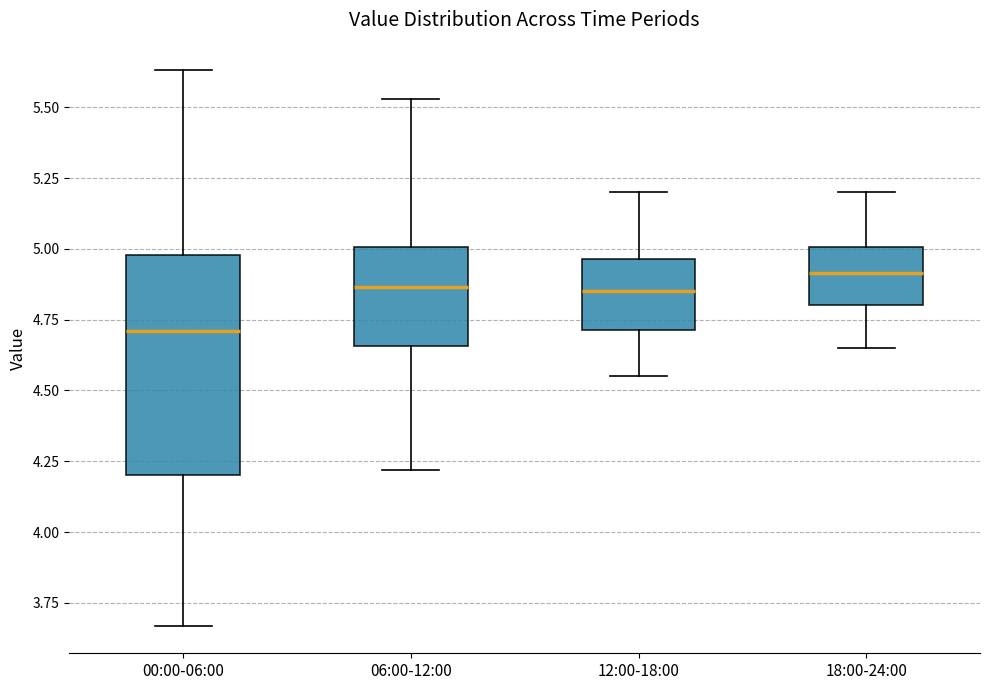

Reading left to right, read every box against the y-axis: the position of its median line, the range the box covers, and the ends of its whiskers. The values are not printed on the chart, so give them approximately, as read against the axis.

00:00-06:00: median 4.70, box 4.20 to 5.00, whiskers 3.65 to 5.65
06:00-12:00: median 4.85, box 4.65 to 5.00, whiskers 4.20 to 5.55
12:00-18:00: median 4.85, box 4.70 to 4.95, whiskers 4.55 to 5.20
18:00-24:00: median 4.90, box 4.80 to 5.00, whiskers 4.65 to 5.20